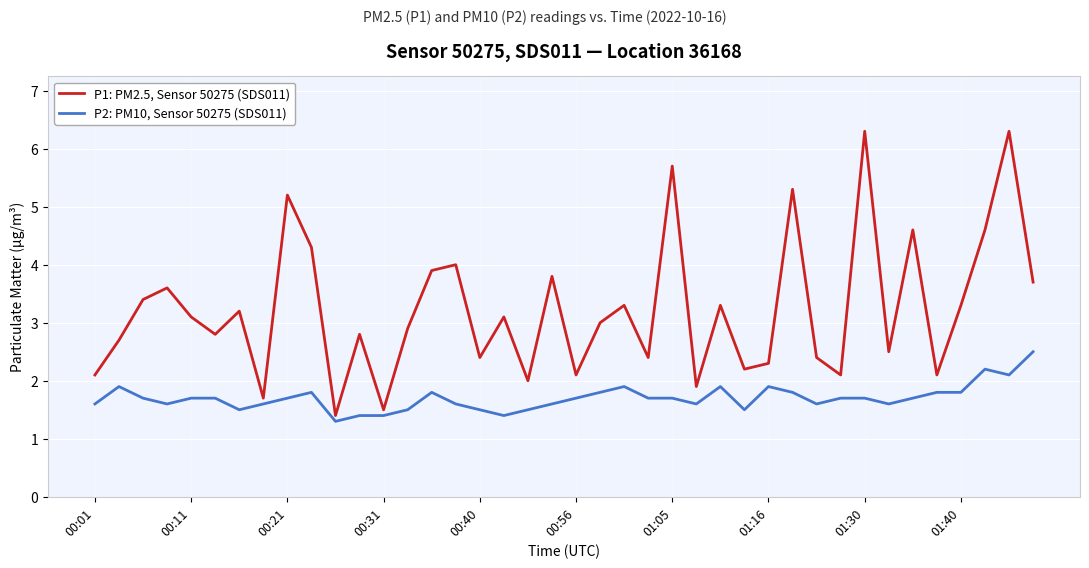

What is the lowest value of the P2: PM10, Sensor 50275 (SDS011) series?

1.3